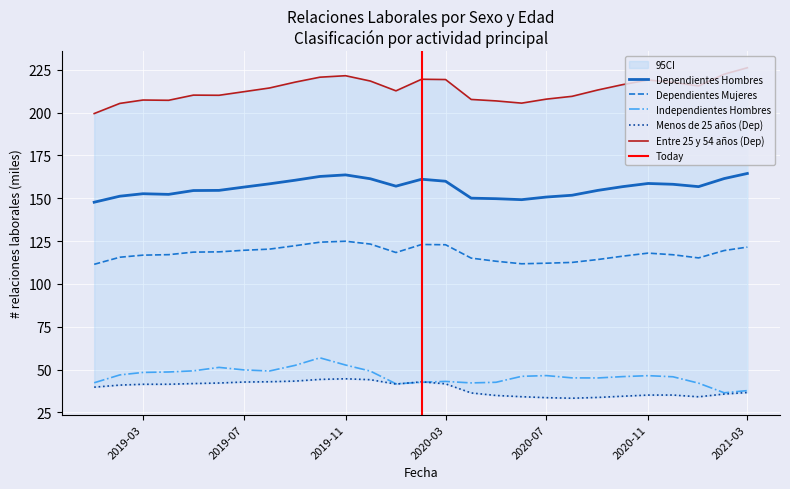

True or false: Dependientes Hombres and Dependientes Mujeres intersect in this chart.

False